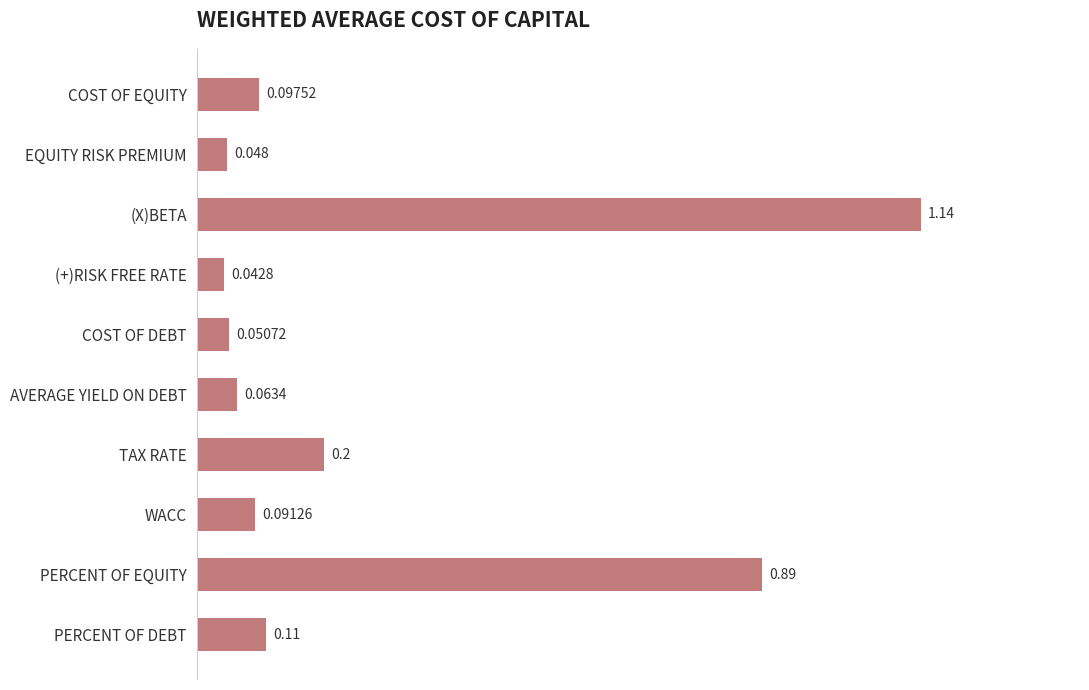

List the labels in order of value, largest first.

(X)BETA, PERCENT OF EQUITY, TAX RATE, PERCENT OF DEBT, COST OF EQUITY, WACC, AVERAGE YIELD ON DEBT, COST OF DEBT, EQUITY RISK PREMIUM, (+)RISK FREE RATE